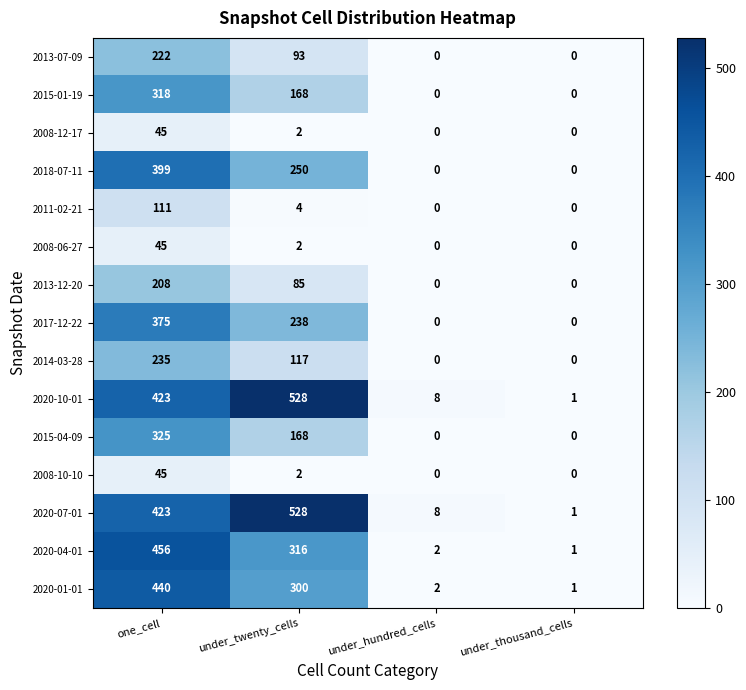

What is the greatest value displayed?

528